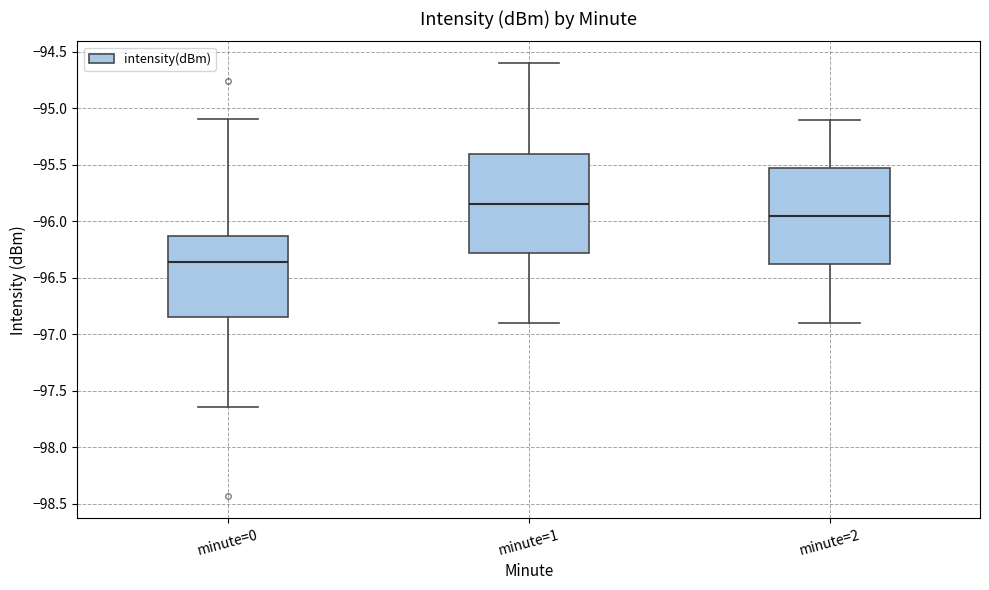

Reading left to right, read every box against the y-axis: the position of its median line, the range the box covers, and the ends of its whiskers. The values are not printed on the chart, so give them approximately, as read against the axis.

minute=0: median -96.35, box -96.85 to -96.15, whiskers -97.65 to -95.10
minute=1: median -95.85, box -96.30 to -95.40, whiskers -96.90 to -94.60
minute=2: median -95.95, box -96.35 to -95.50, whiskers -96.90 to -95.10